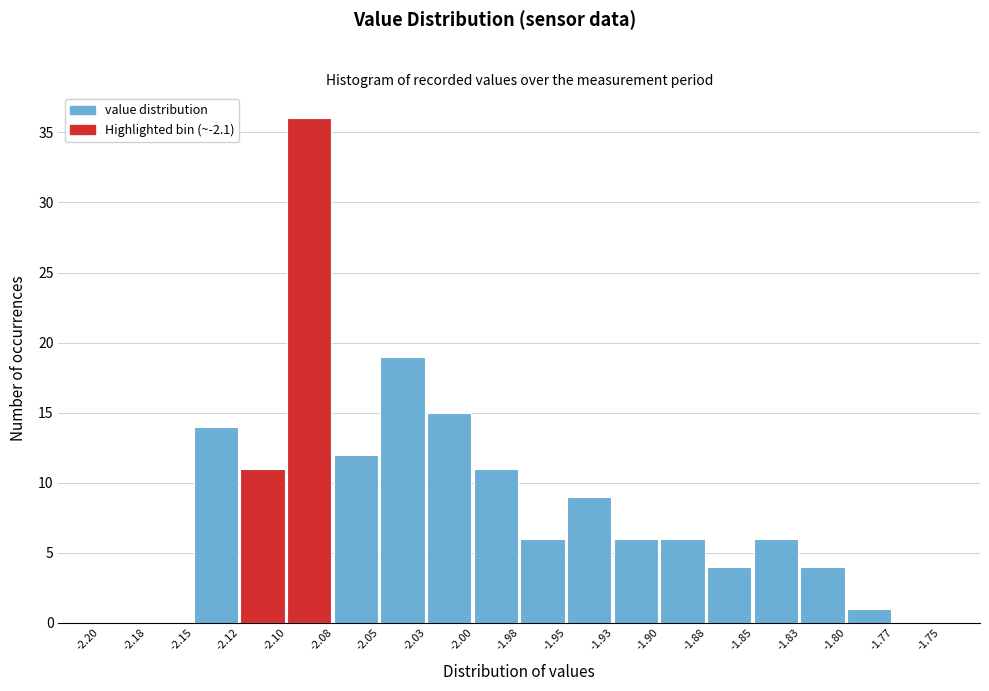

Which label corresponds to the largest value in the chart?

-2.10